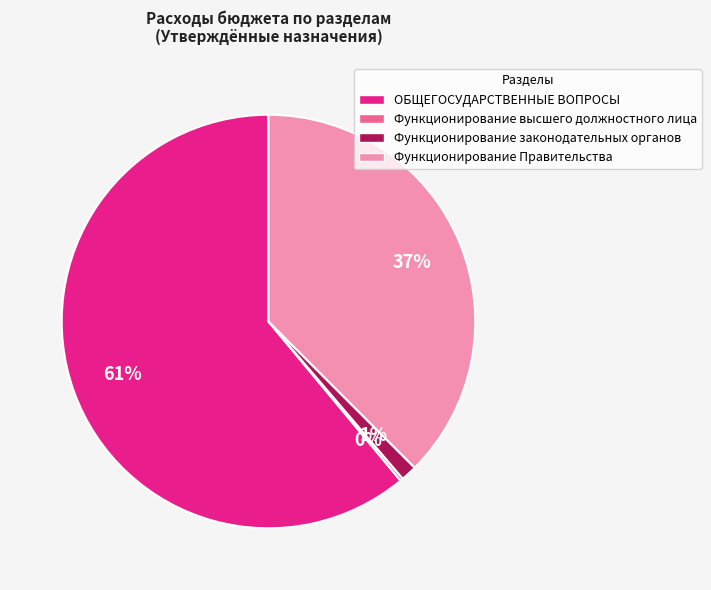

True or false: Функционирование законодательных органов accounts for 1% of the total.

True